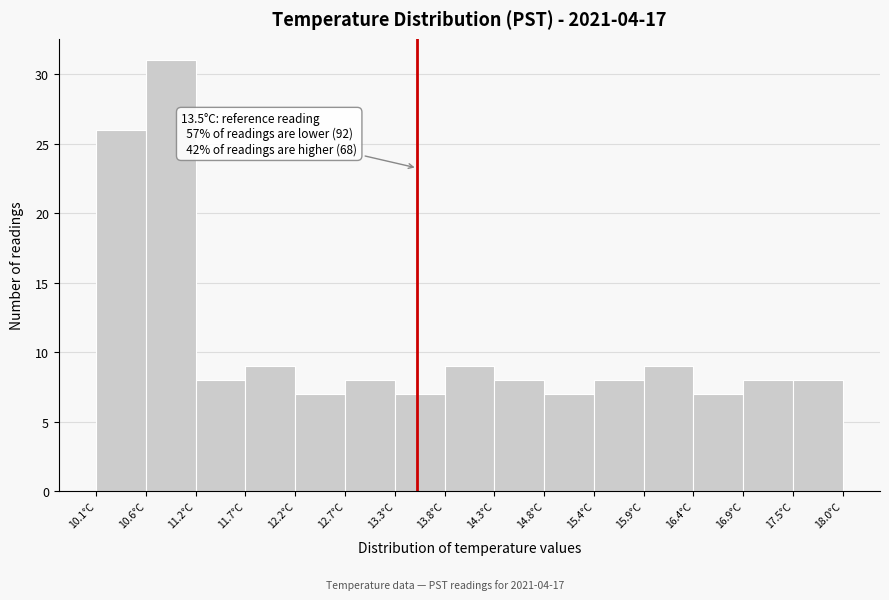

Which range on the x-axis has the tallest bar?

10.6 to 11.2